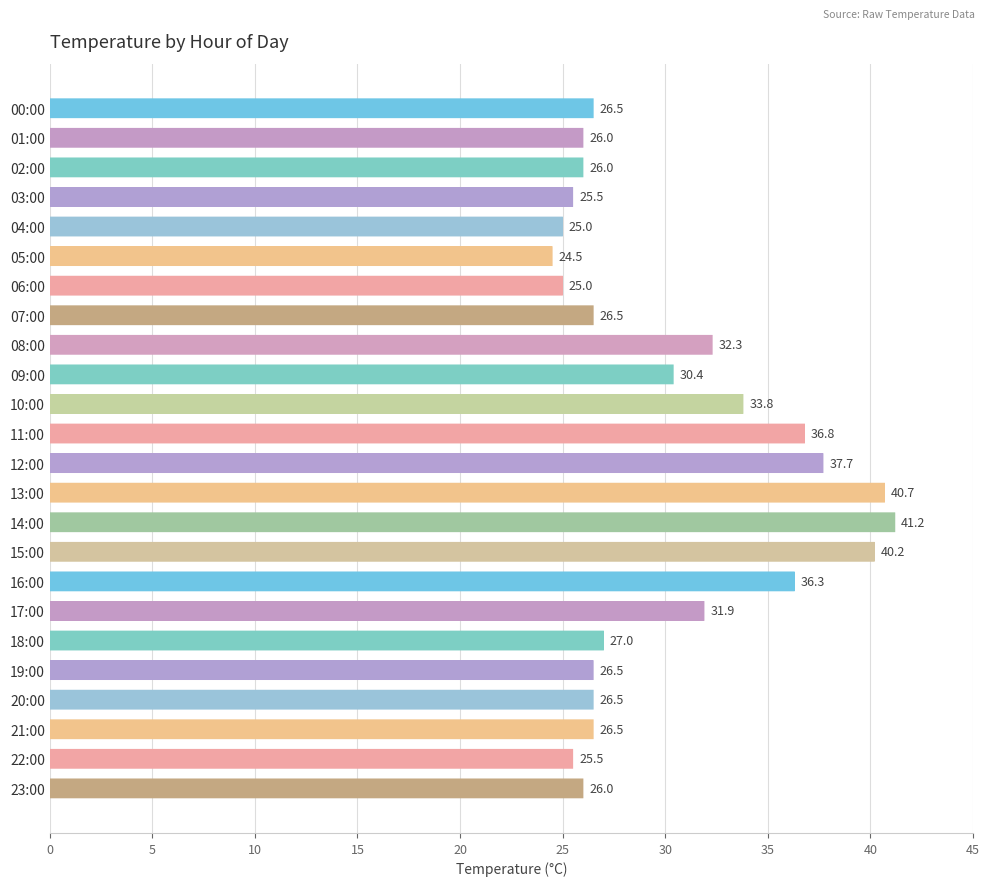

The chart shows a value of 8.6 at 20:00. True or false?

False